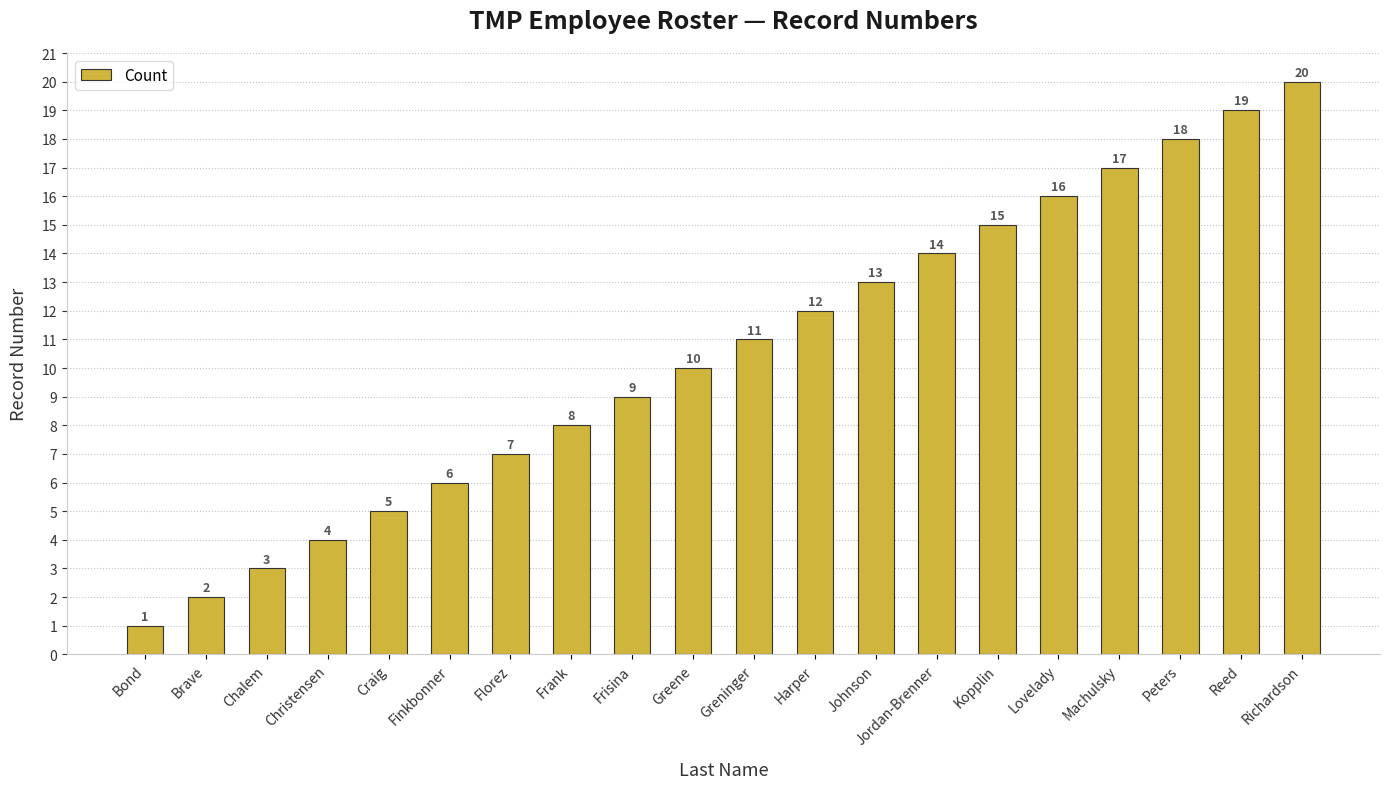

The value at Finkbonner is 6. True or false?

True